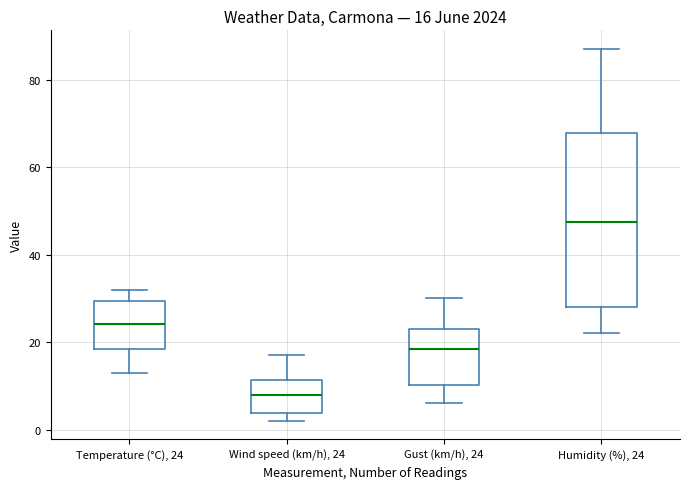

Which box has the lowest median line?

Wind speed (km/h), 24